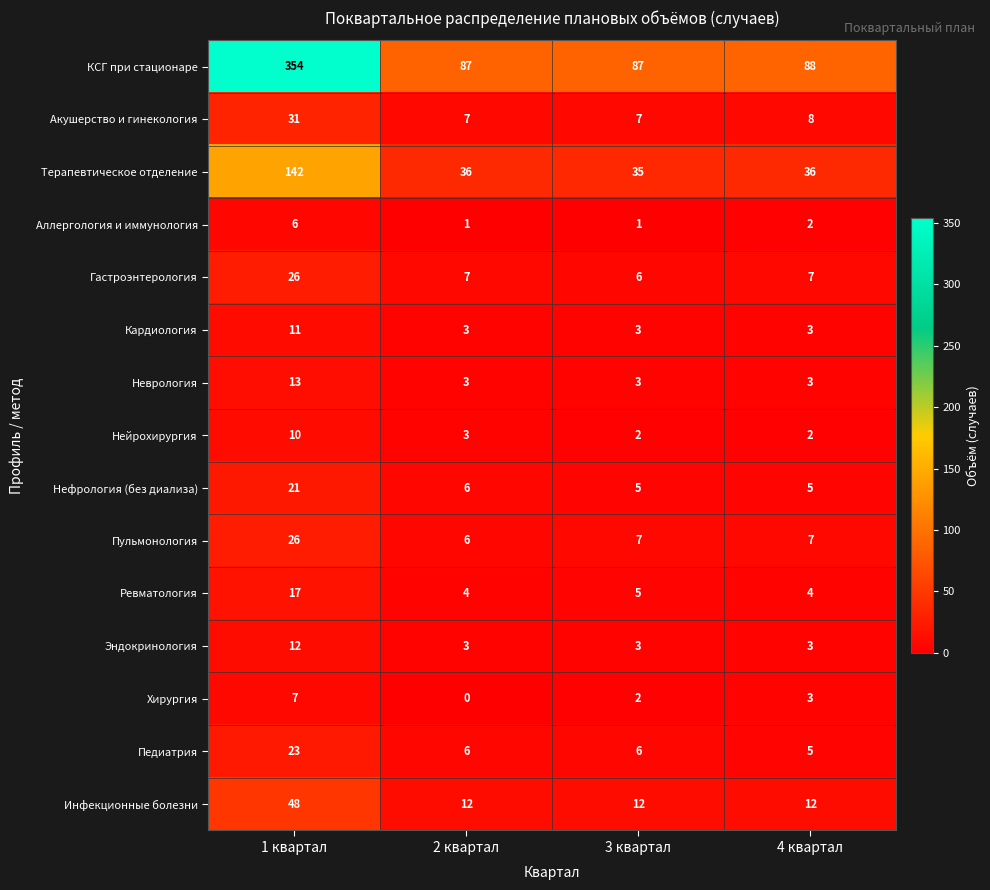

Is it true that Терапевтическое отделение equals 142 at 1 квартал?

True